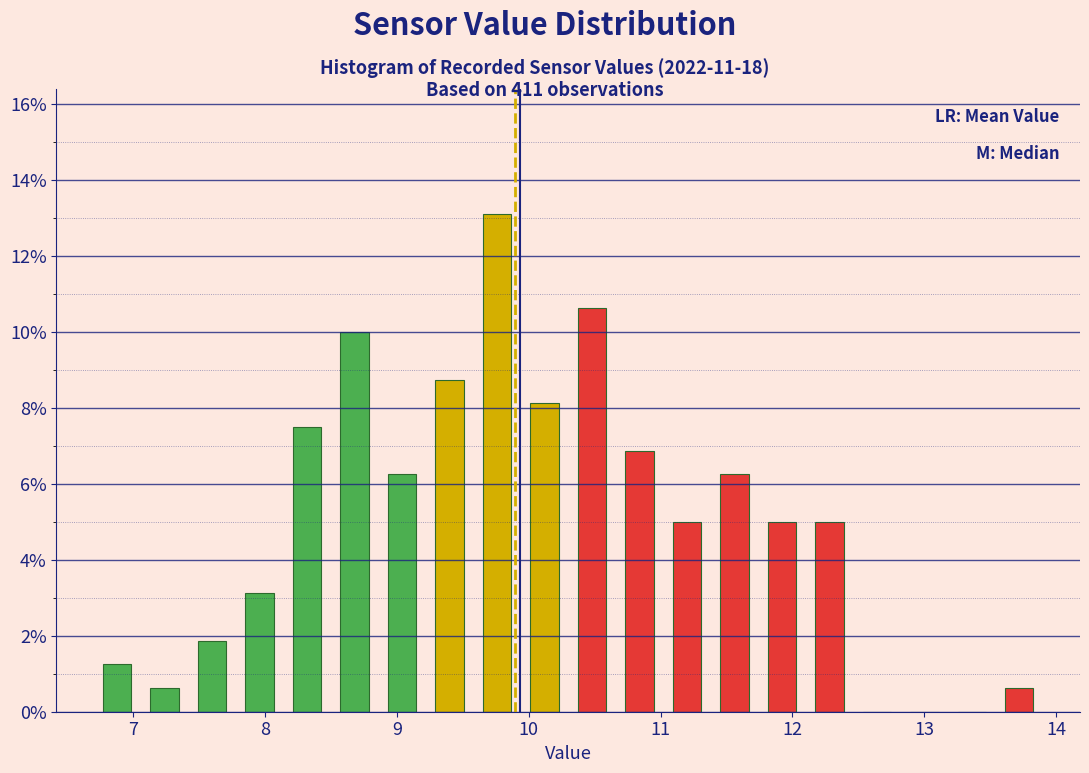

Read against the x-axis, roughly where is the centre of the tallest bar?

9.8